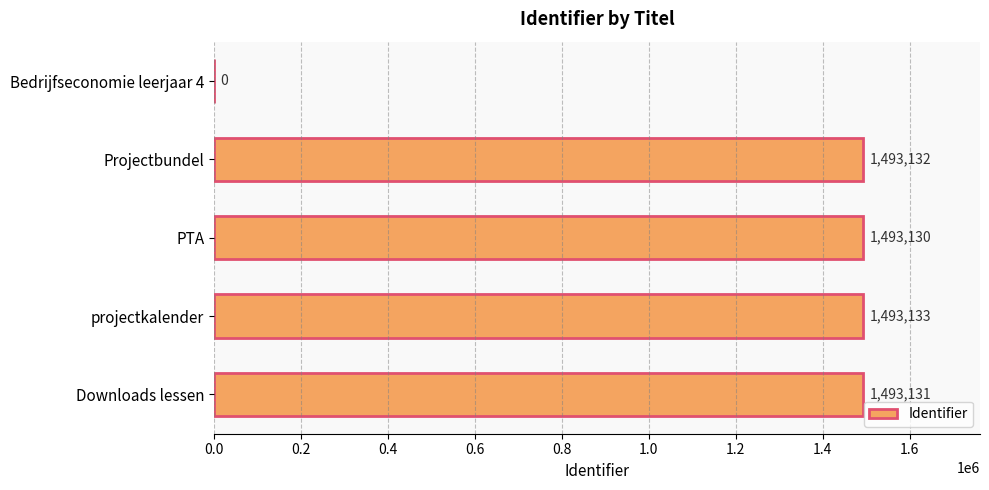

What is the change in value from Projectbundel to projectkalender?

+1